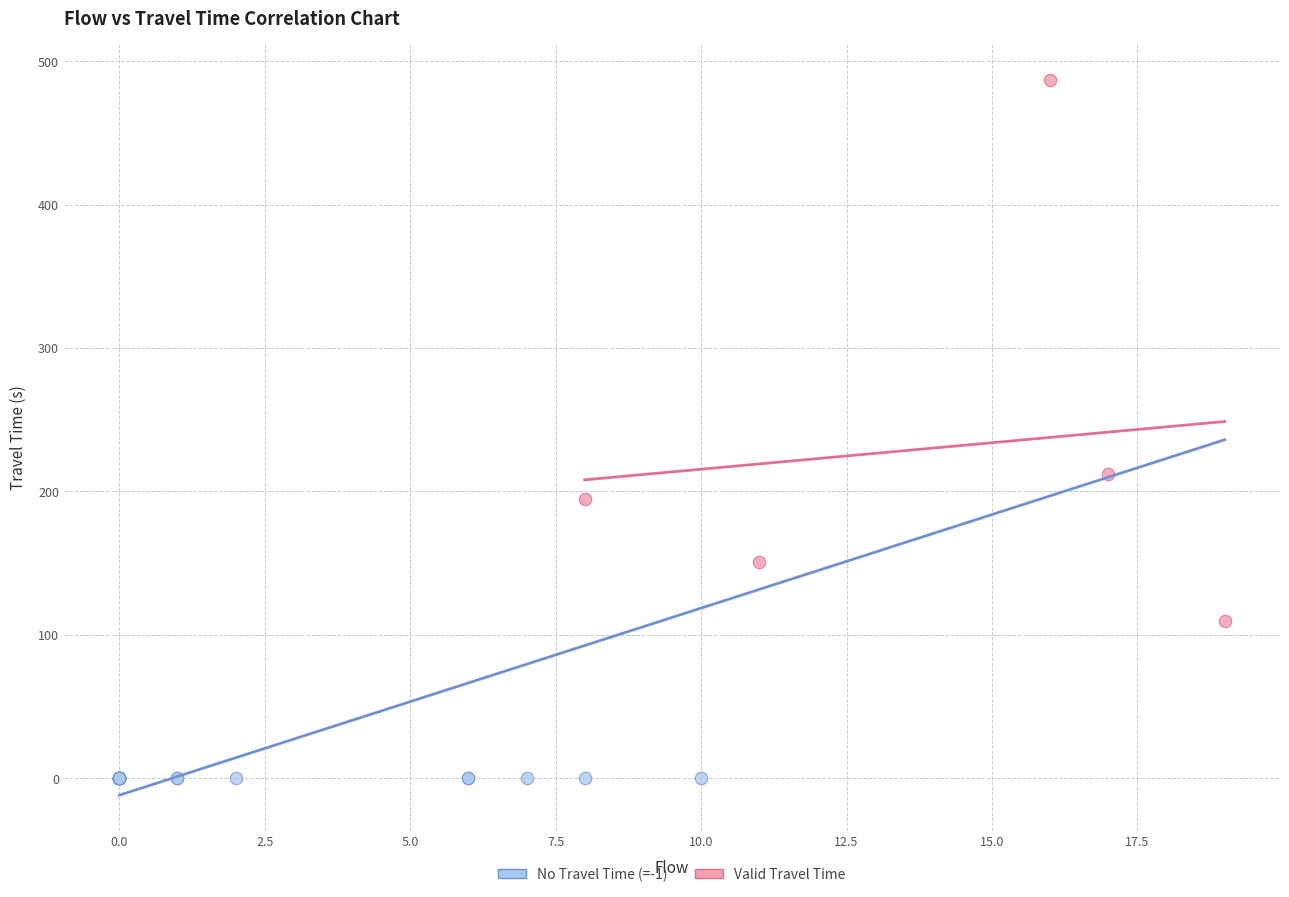

Which series reaches the minimum Y coordinate?

No Travel Time (=-1)